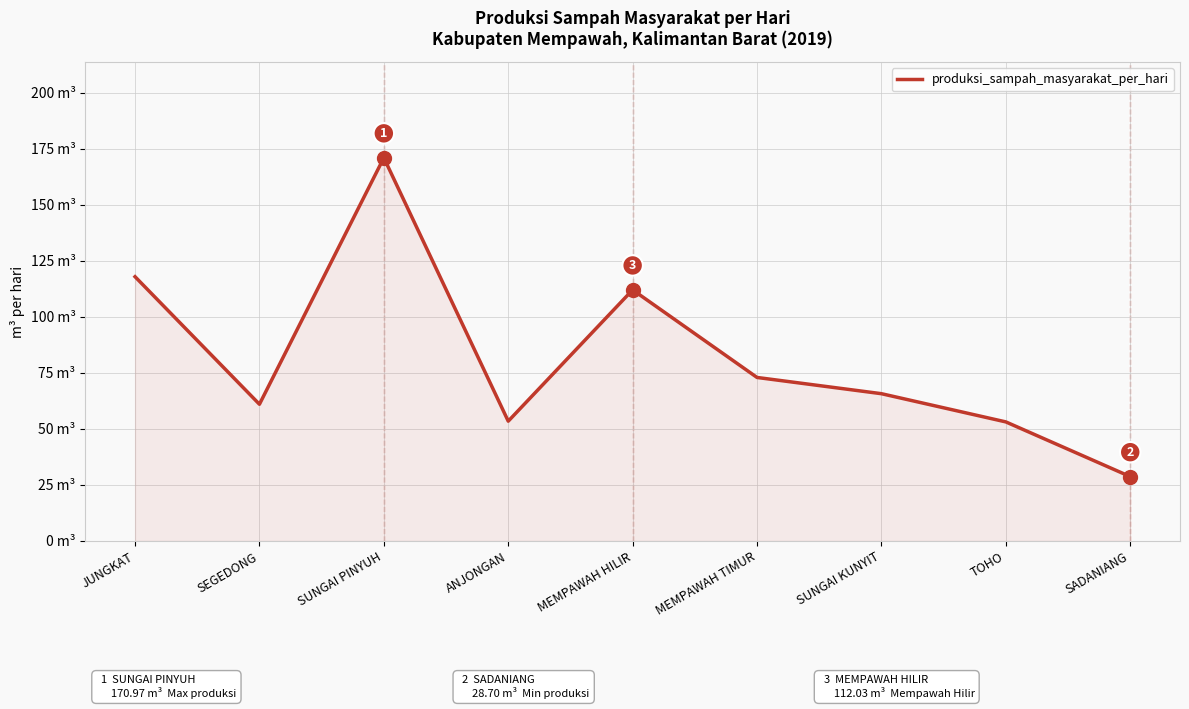

What is the greatest value displayed?

171.0